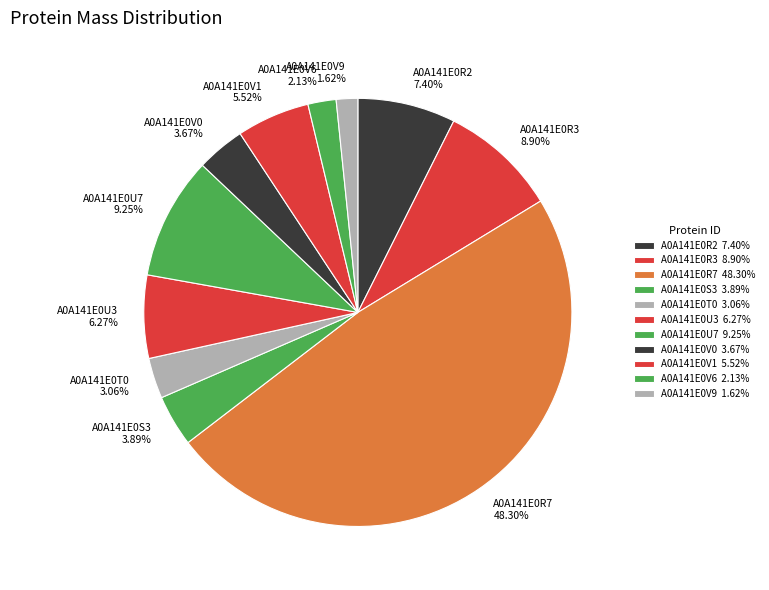

To the nearest percent, what is the difference between the A0A141E0V1 and A0A141E0S3 slice percentages?

2%